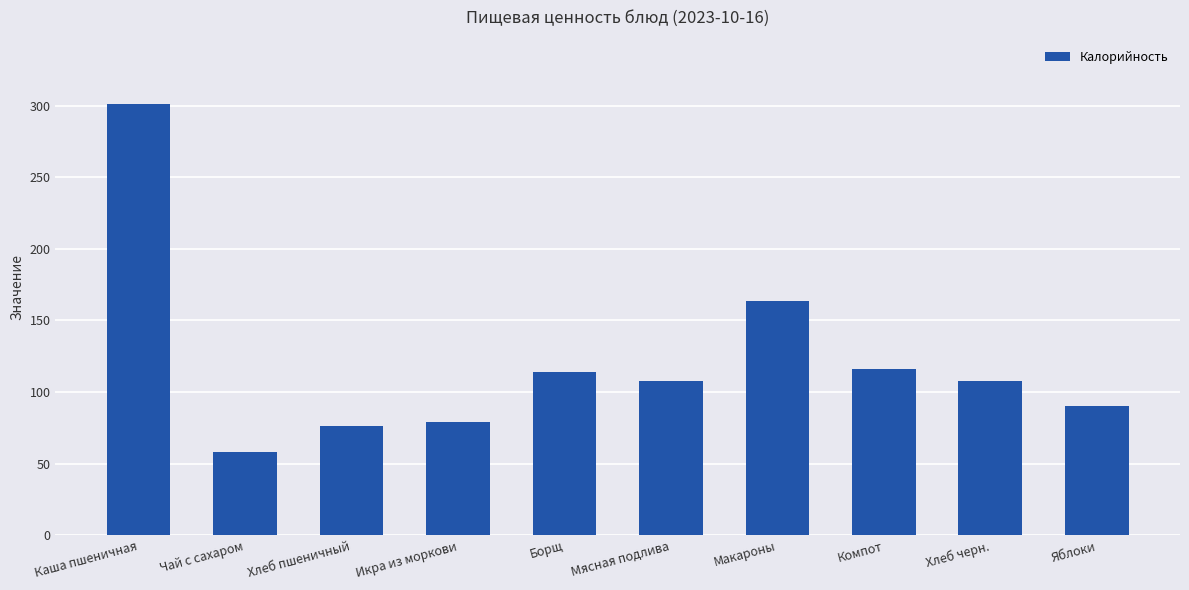

The chart shows a value of 27.0 at Мясная подлива. True or false?

False